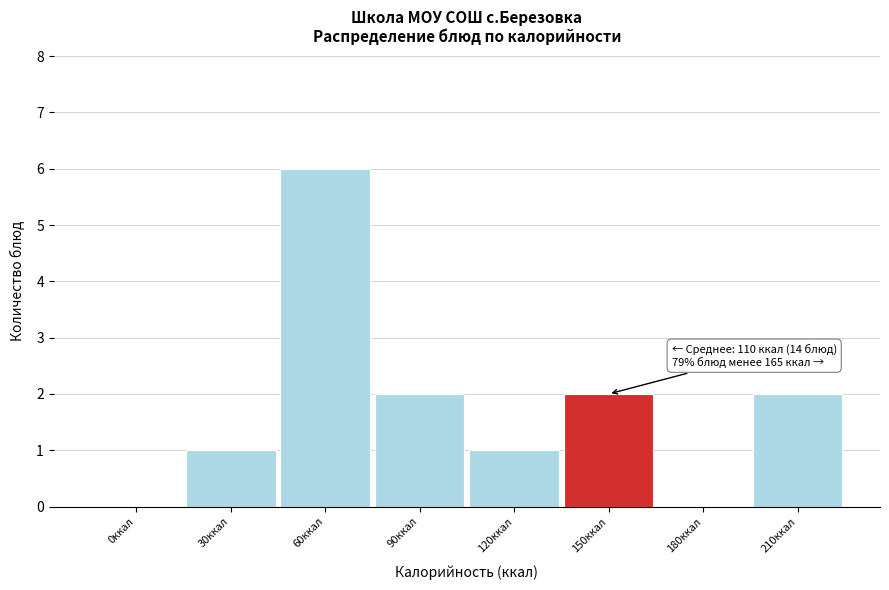

Reading left to right, transcribe all the data shown in this chart.

0ккал=0	30ккал=1	60ккал=6	90ккал=2	120ккал=1	150ккал=2	180ккал=0	210ккал=2